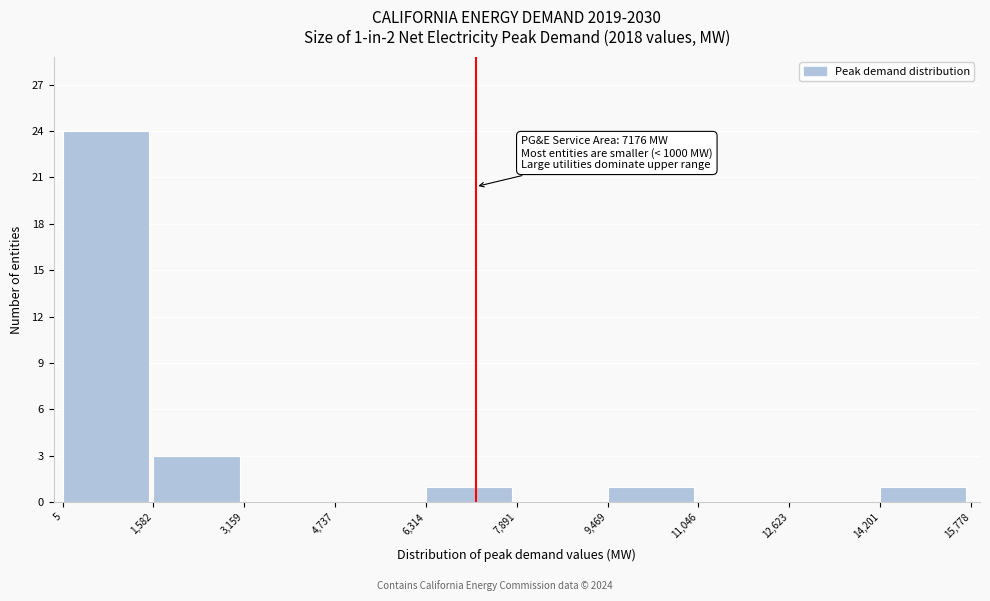

Over which range of the x-axis is the bar tallest?

5 to 1,582